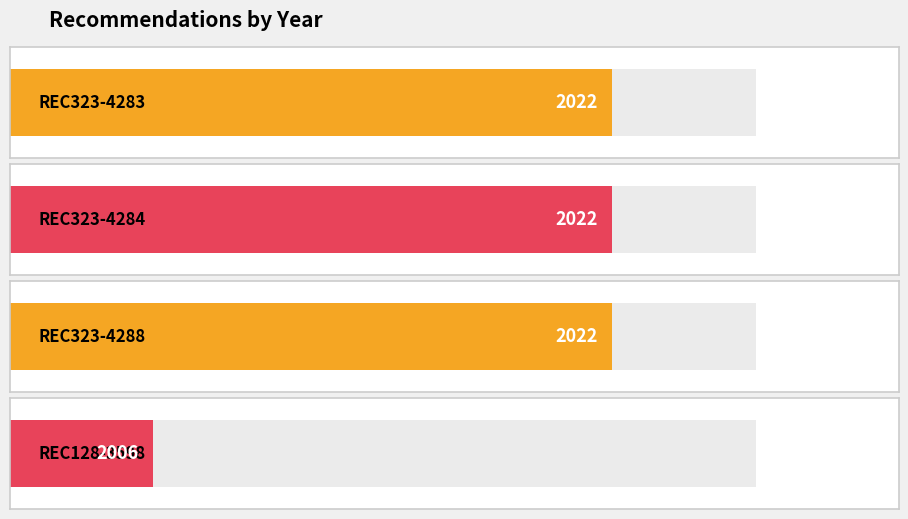

What is the value of the 4th bar from the left?

2006